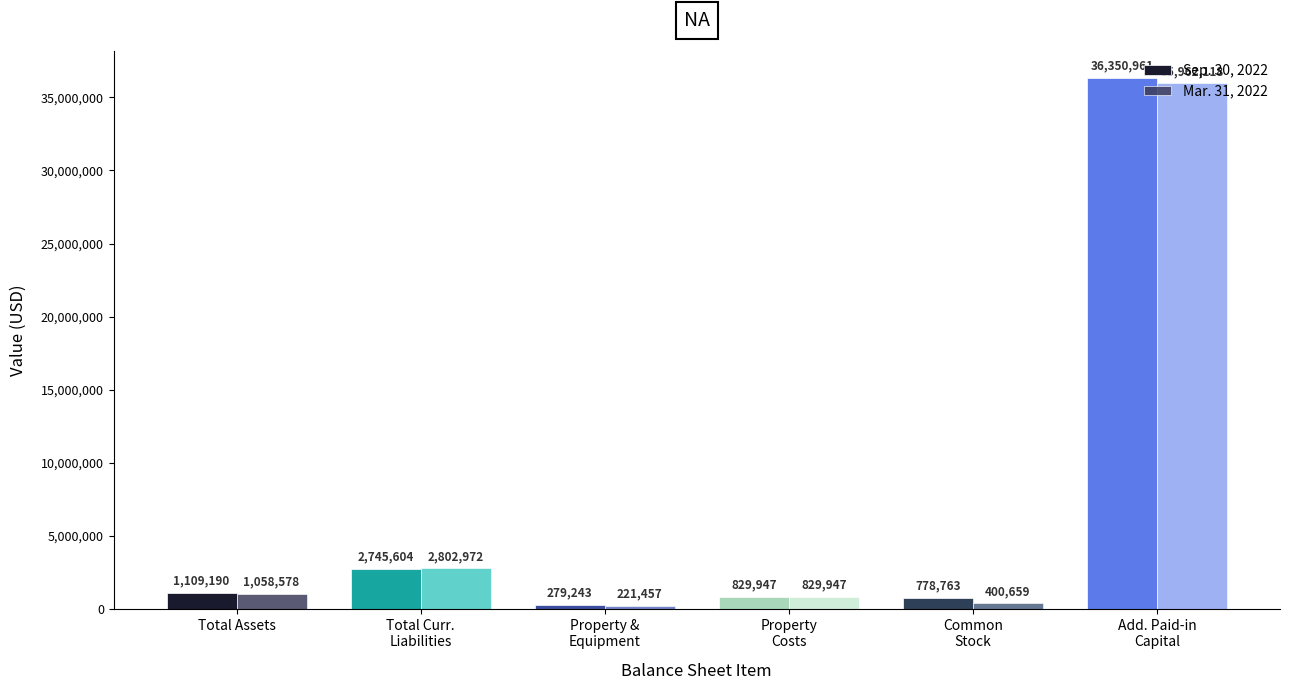

How many groups of bars are there?

6